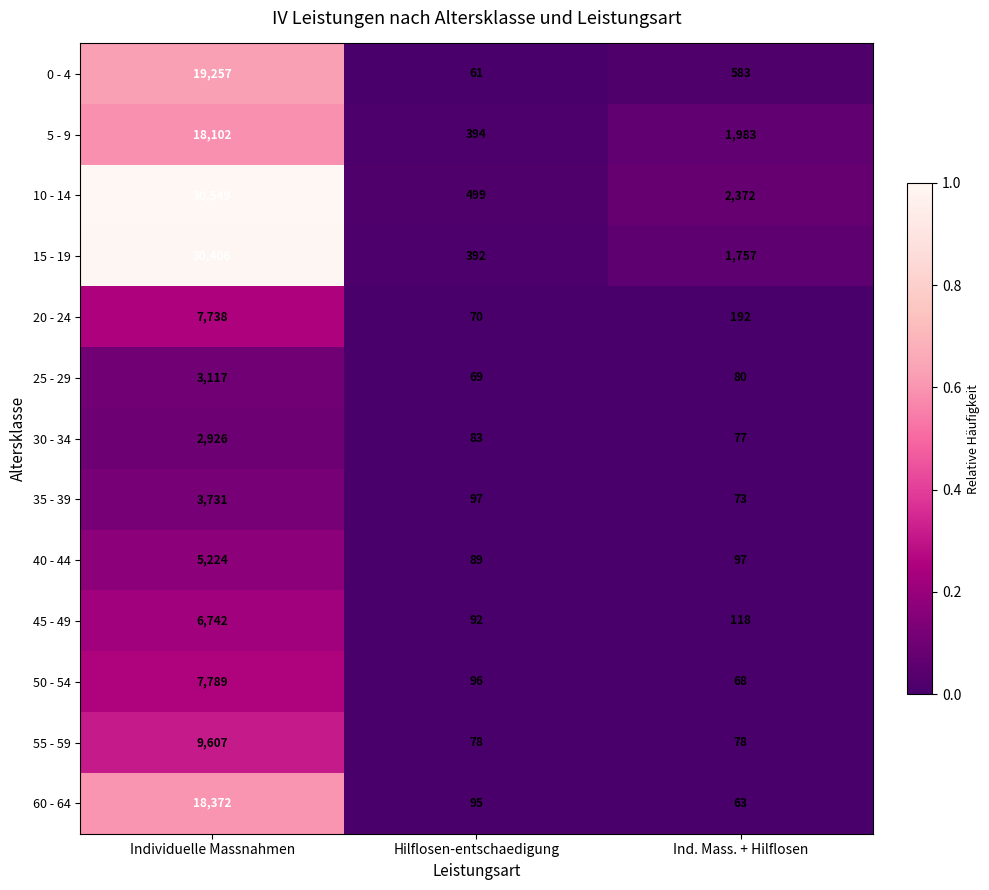

Is it true that 15 - 19 equals 392 at Hilflosen-entschaedigung?

True